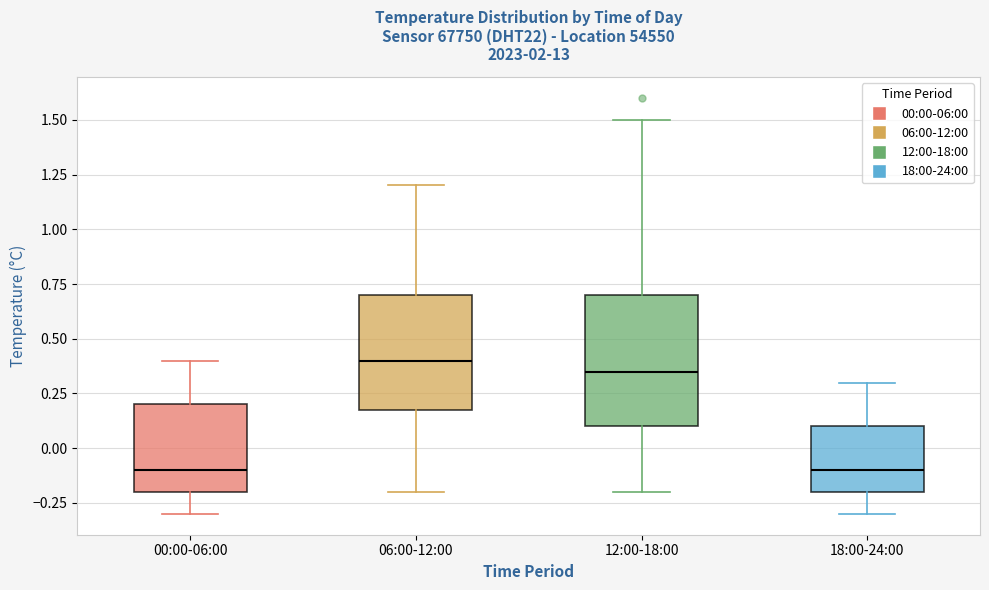

Reading left to right, transcribe this box plot: for each box, give where its median line is, the range the box spans, and where its two whiskers end, as read against the y-axis. The values are not printed on the chart, so give them approximately, as read against the axis.

00:00-06:00: median -0.10, box -0.20 to 0.20, whiskers -0.30 to 0.40
06:00-12:00: median 0.40, box 0.20 to 0.70, whiskers -0.20 to 1.20
12:00-18:00: median 0.35, box 0.10 to 0.70, whiskers -0.20 to 1.50
18:00-24:00: median -0.10, box -0.20 to 0.10, whiskers -0.30 to 0.30